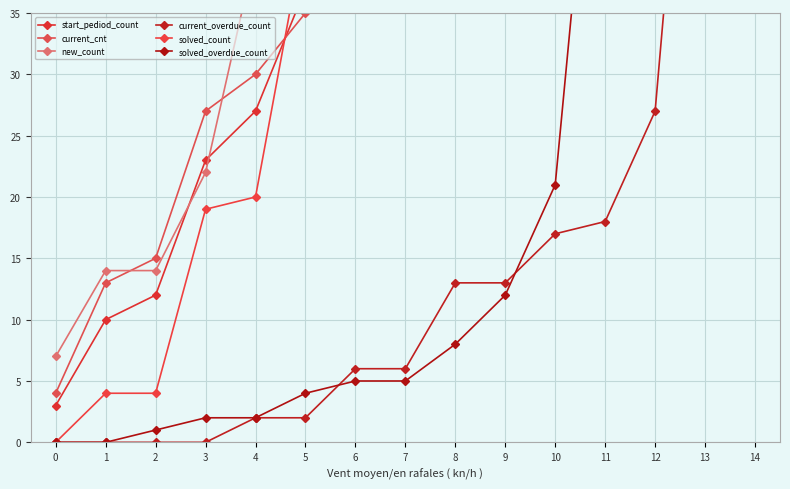

How many data points does each series have?

15